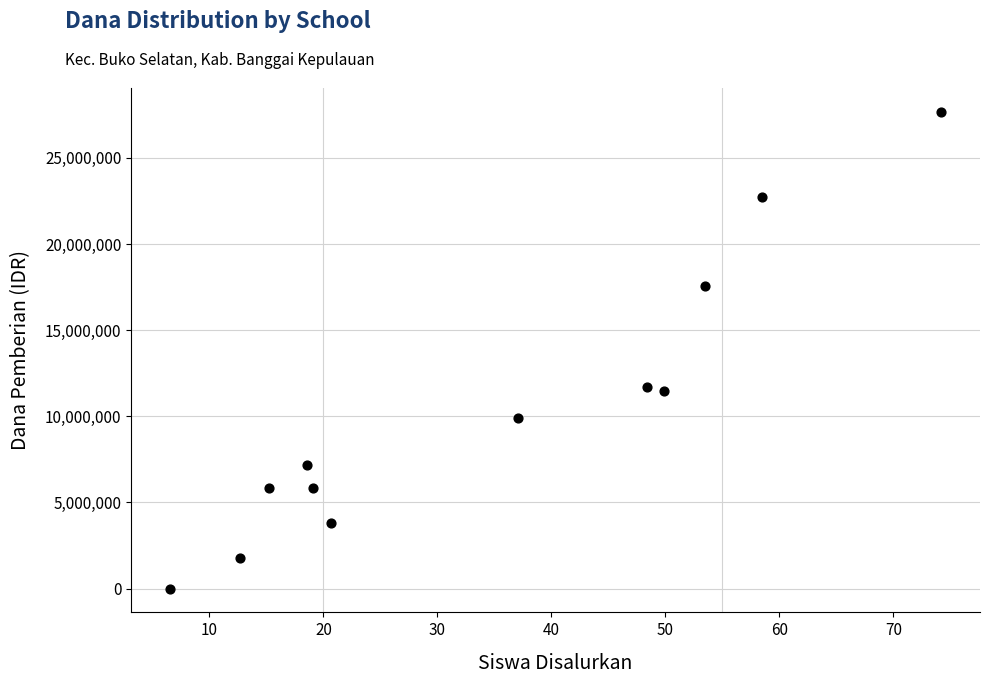

What is the average Y value?

10462500